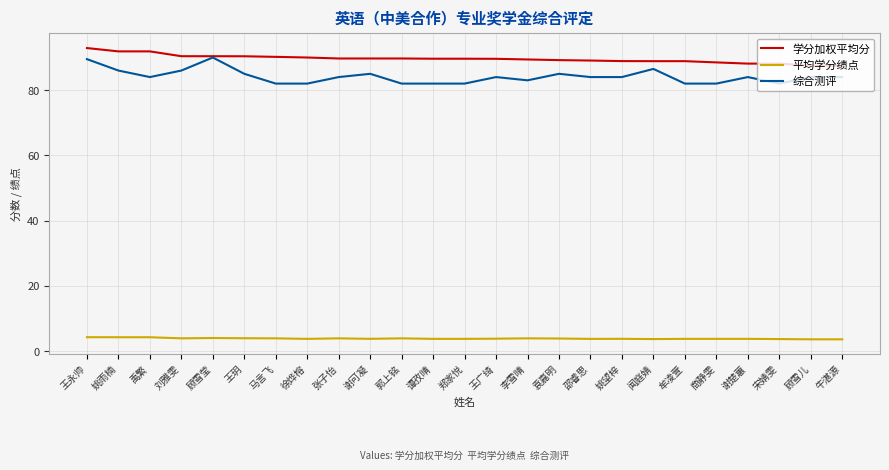

True or false: 平均学分绩点 and 学分加权平均分 intersect in this chart.

False